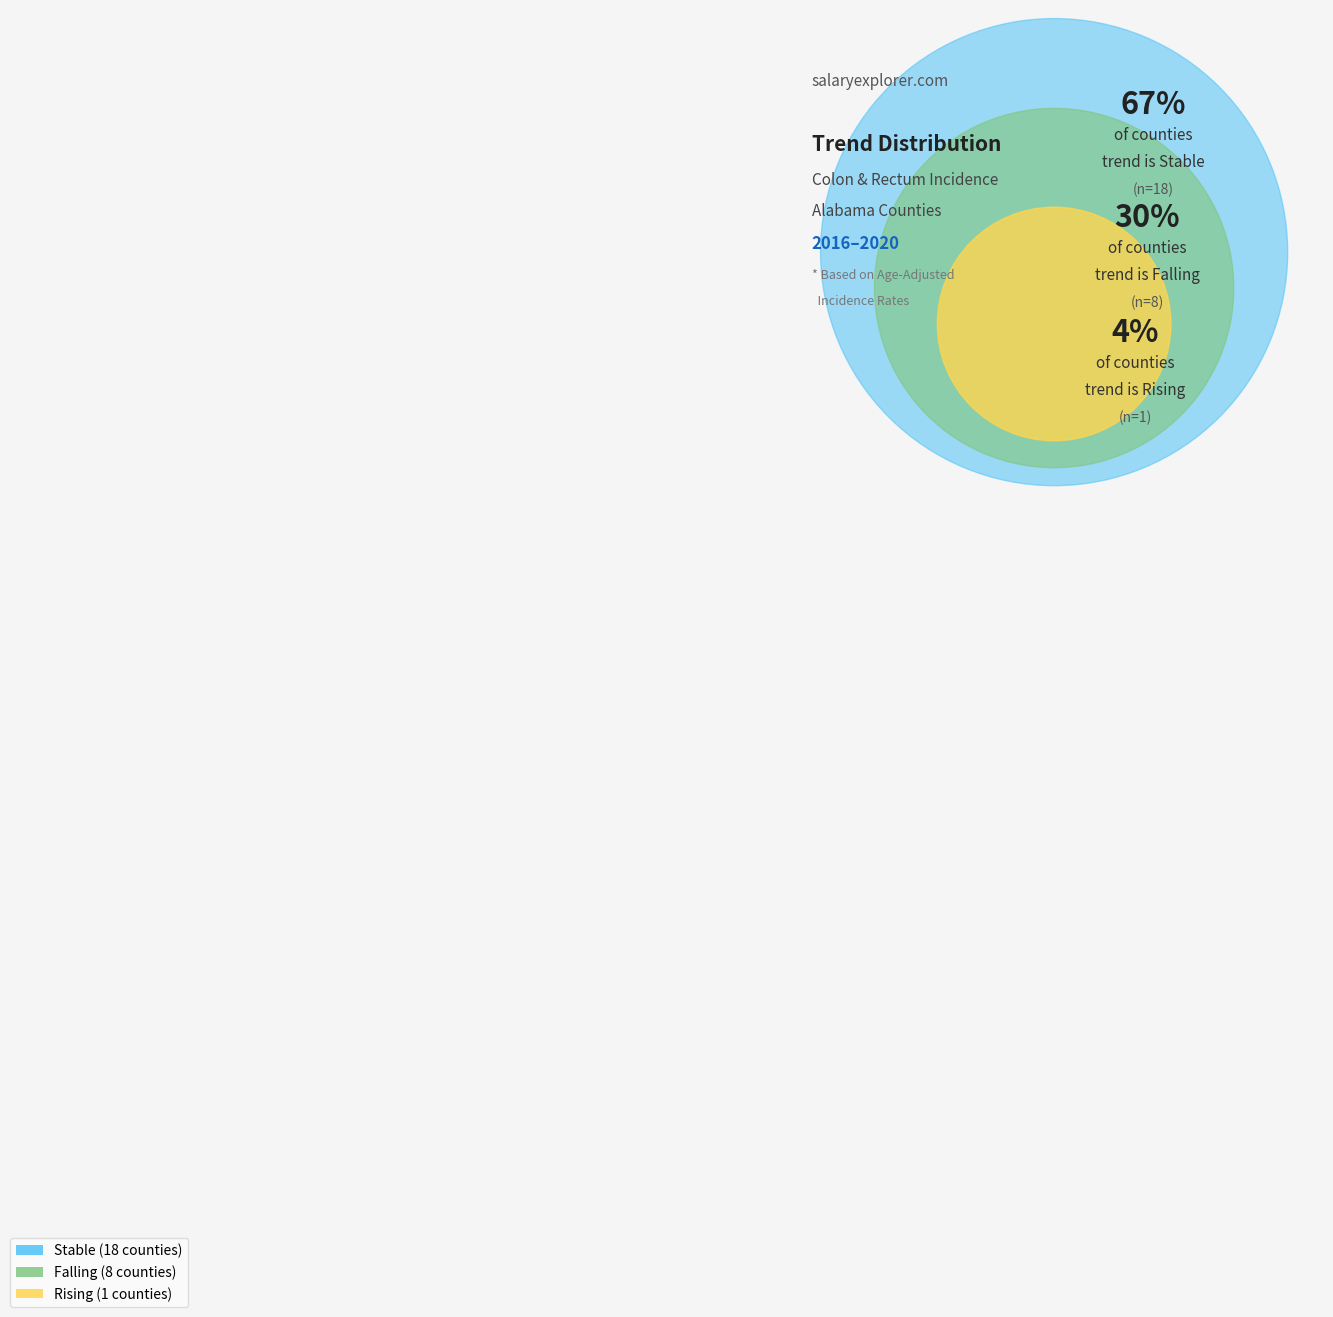

To the nearest percent, what percentage of the pie is falling?

30%